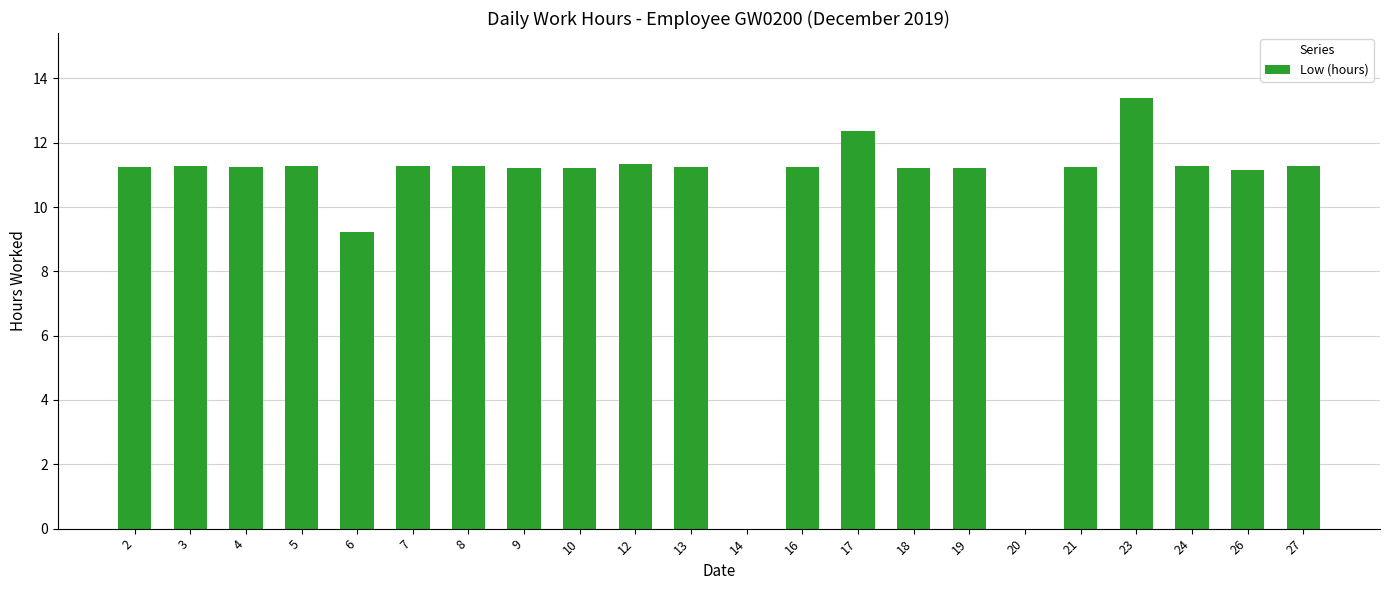

How many data points are above 11?

19